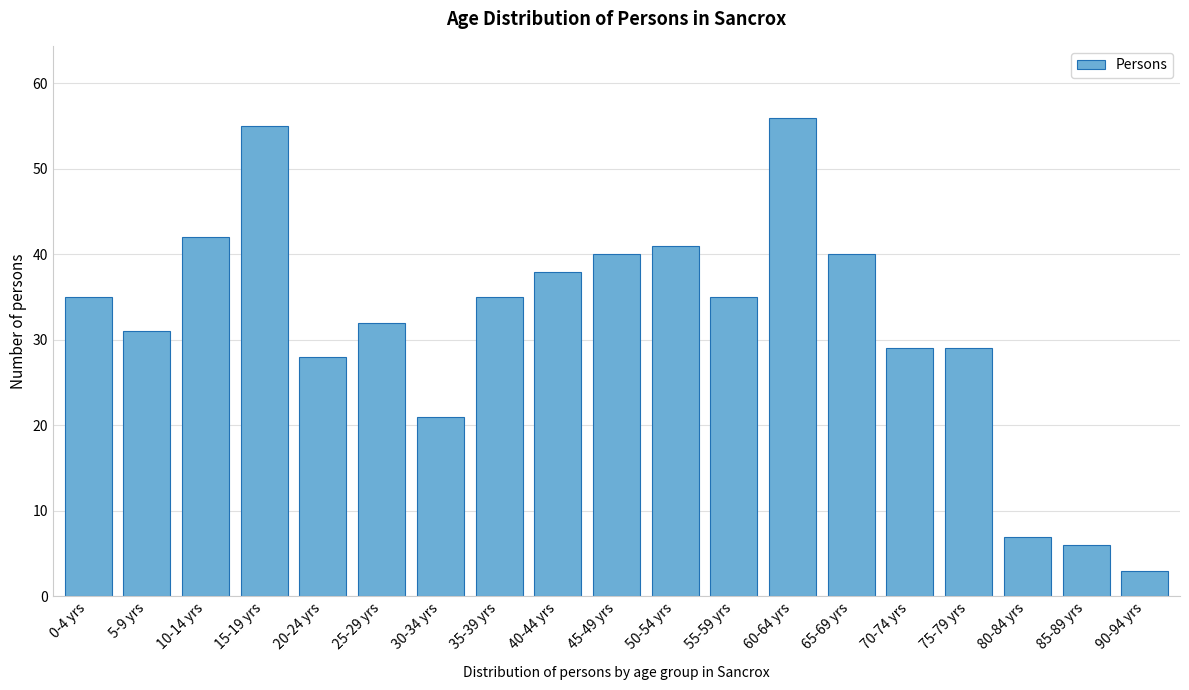

Reading left to right, transcribe all the data shown in this chart.

0-4 yrs=35	5-9 yrs=31	10-14 yrs=42	15-19 yrs=55	20-24 yrs=28	25-29 yrs=32	30-34 yrs=21	35-39 yrs=35	40-44 yrs=38	45-49 yrs=40	50-54 yrs=41	55-59 yrs=35	60-64 yrs=56	65-69 yrs=40	70-74 yrs=29	75-79 yrs=29	80-84 yrs=7	85-89 yrs=6	90-94 yrs=3